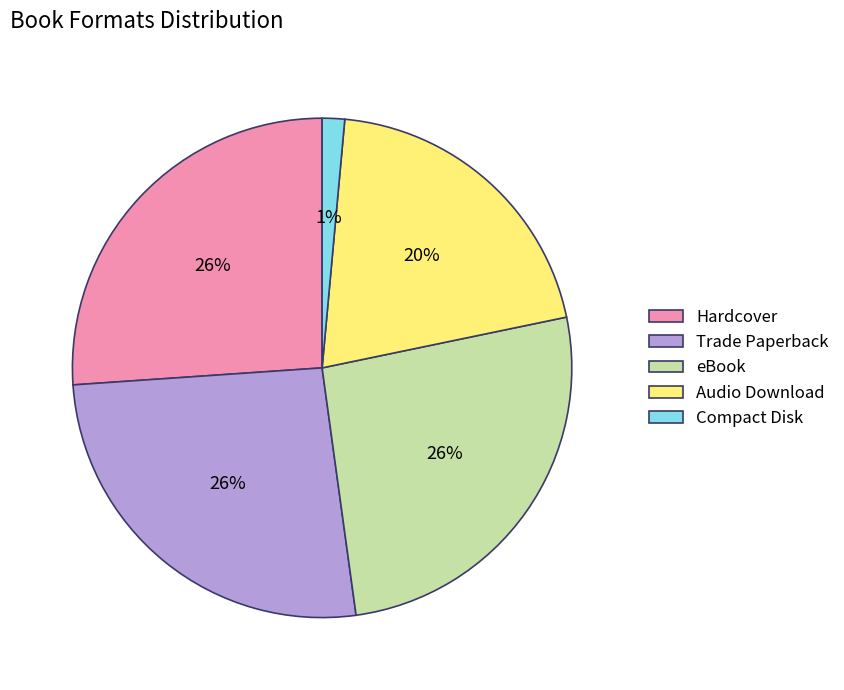

Do eBook and Trade Paperback together represent more than half of the pie?

Yes